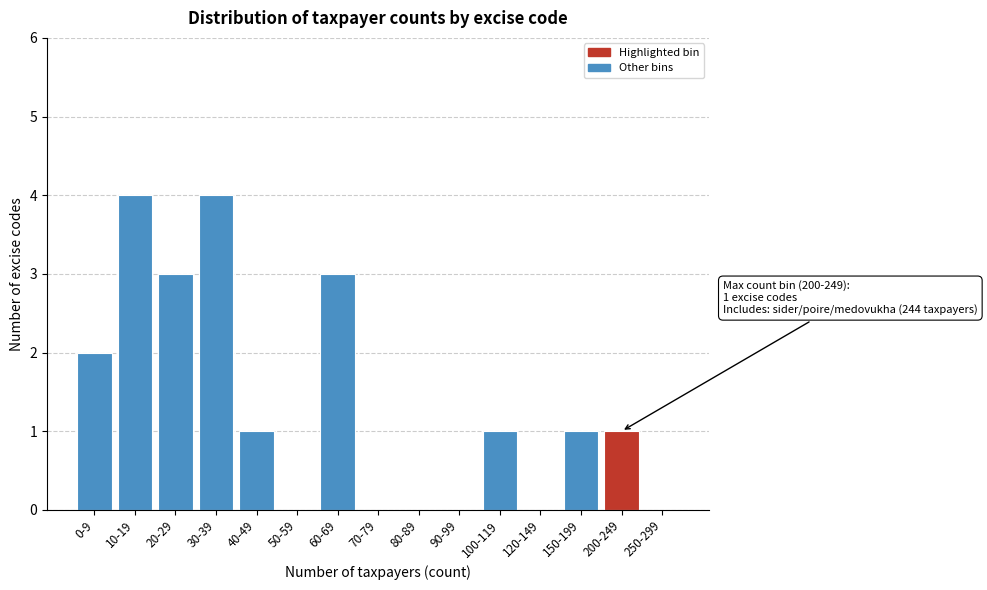

Reading right to left, transcribe all the data shown in this chart.

250-299=0	200-249=1	150-199=1	120-149=0	100-119=1	90-99=0	80-89=0	70-79=0	60-69=3	50-59=0	40-49=1	30-39=4	20-29=3	10-19=4	0-9=2